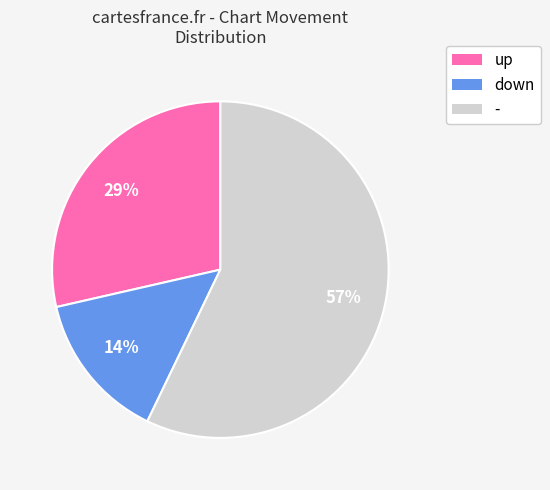

To the nearest percent, what is the difference between the largest and smallest slice percentages?

43%